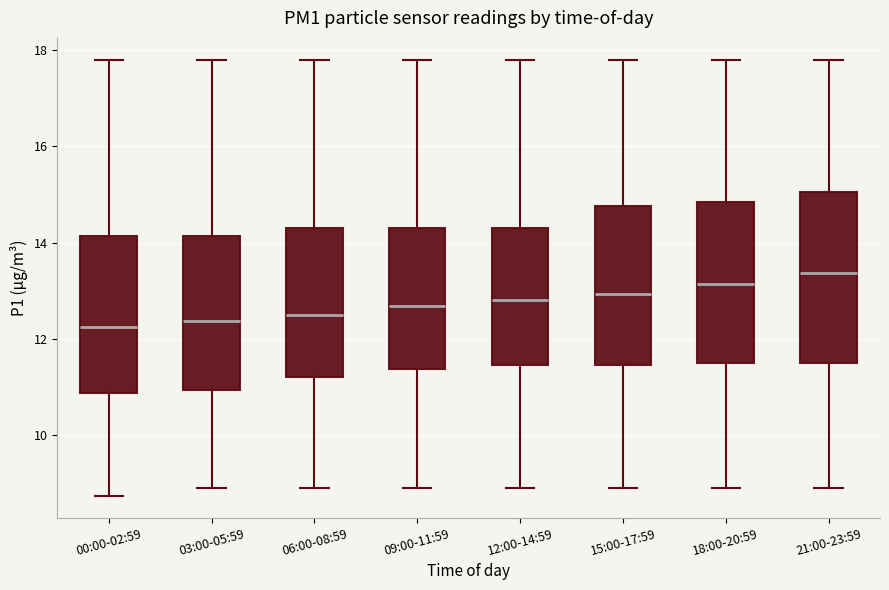

Reading left to right, read every box against the y-axis: the position of its median line, the range the box covers, and the ends of its whiskers. The values are not printed on the chart, so give them approximately, as read against the axis.

00:00-02:59: median 12.2, box 10.8 to 14.2, whiskers 8.8 to 17.8
03:00-05:59: median 12.4, box 11.0 to 14.2, whiskers 9.0 to 17.8
06:00-08:59: median 12.4, box 11.2 to 14.4, whiskers 9.0 to 17.8
09:00-11:59: median 12.6, box 11.4 to 14.4, whiskers 9.0 to 17.8
12:00-14:59: median 12.8, box 11.4 to 14.4, whiskers 9.0 to 17.8
15:00-17:59: median 13.0, box 11.4 to 14.8, whiskers 9.0 to 17.8
18:00-20:59: median 13.2, box 11.4 to 14.8, whiskers 9.0 to 17.8
21:00-23:59: median 13.4, box 11.4 to 15.0, whiskers 9.0 to 17.8